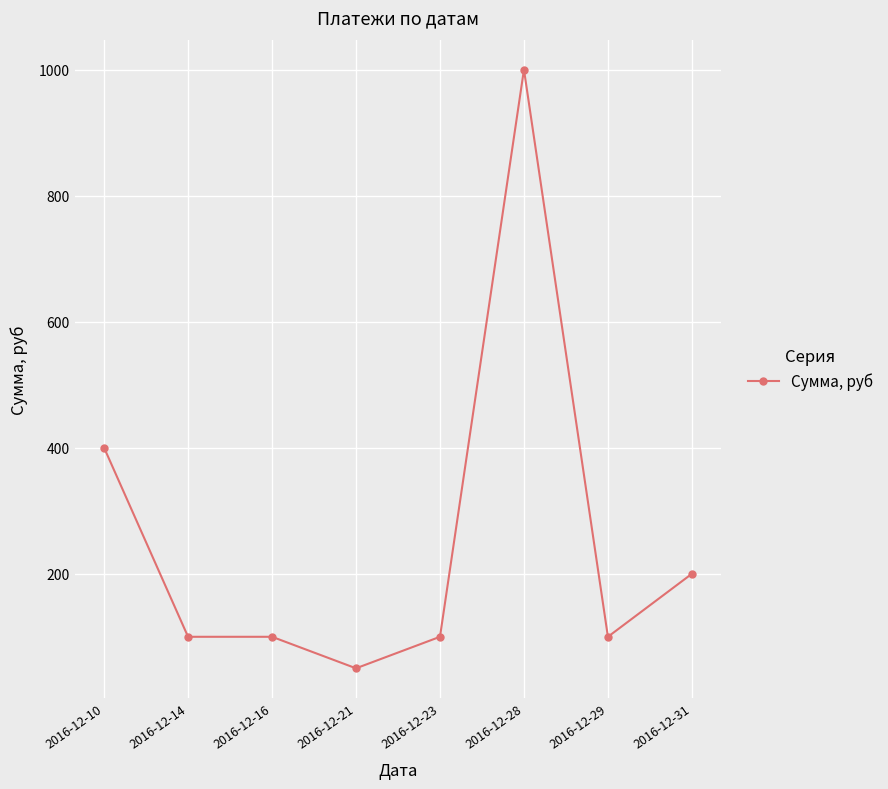

Does the chart display data point markers on the line(s)?

Yes